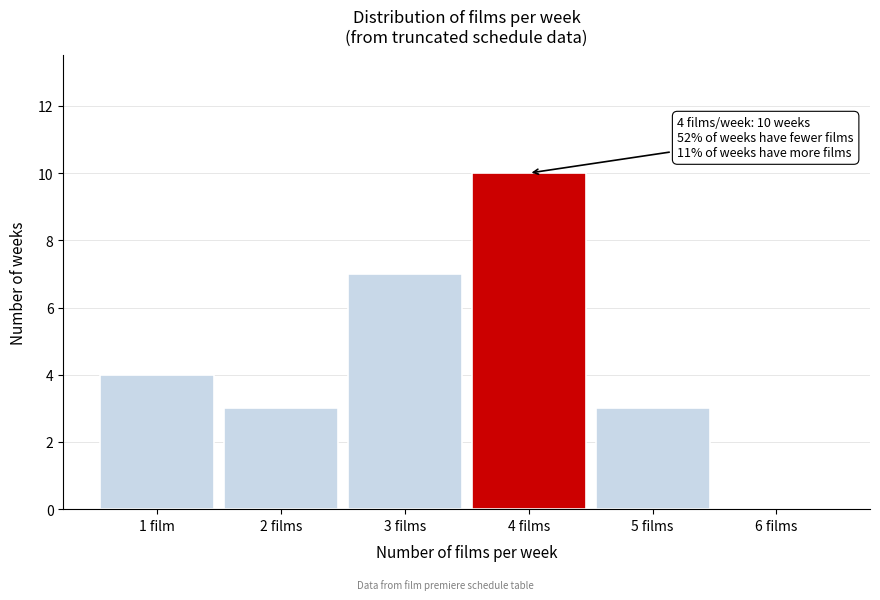

Reading left to right, what are all the values shown in this chart?

1 film=4	2 films=3	3 films=7	4 films=10	5 films=3	6 films=0